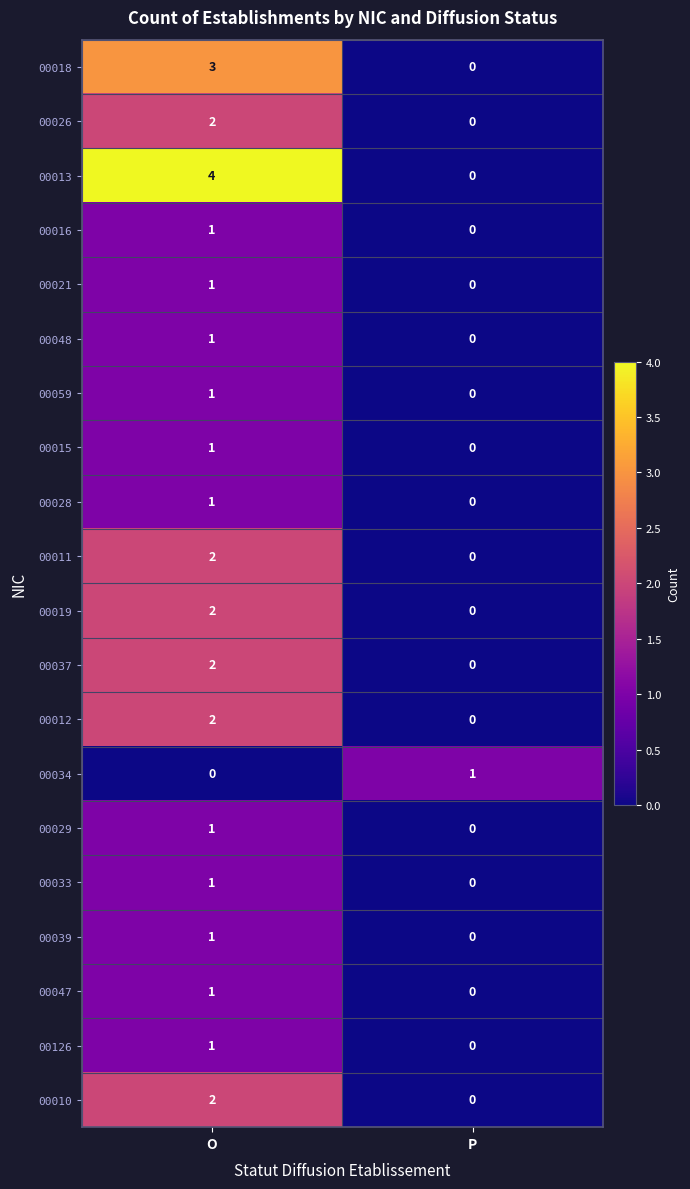

Which series changed the most between O and P?

00013